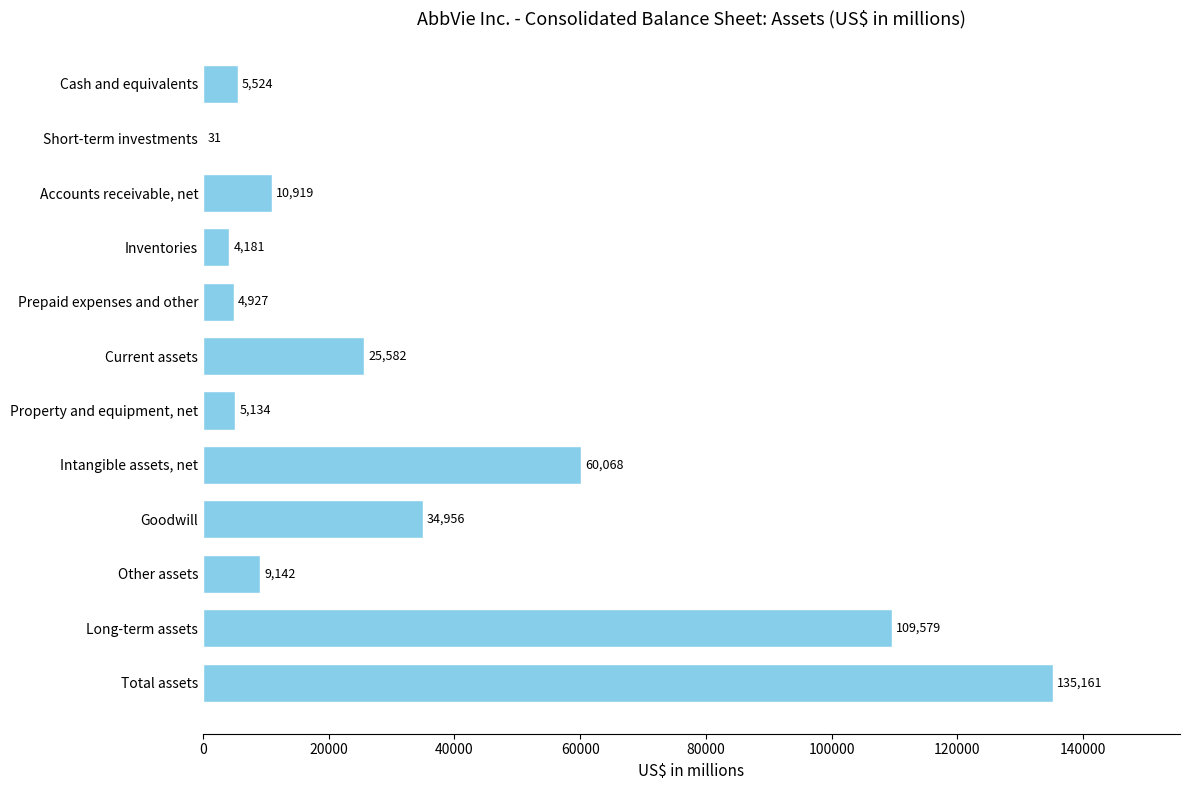

Where is the data nearest to the value 67596?

Intangible assets, net